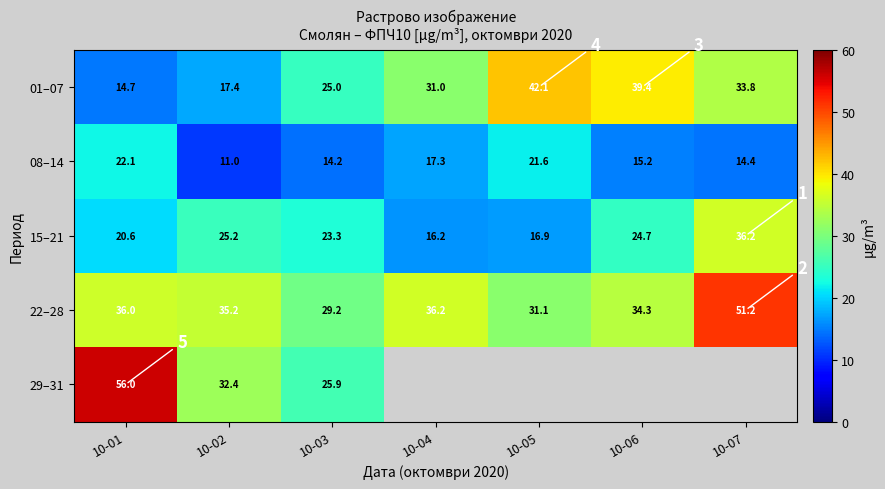

What is the average value of the 08–14 series?

16.5